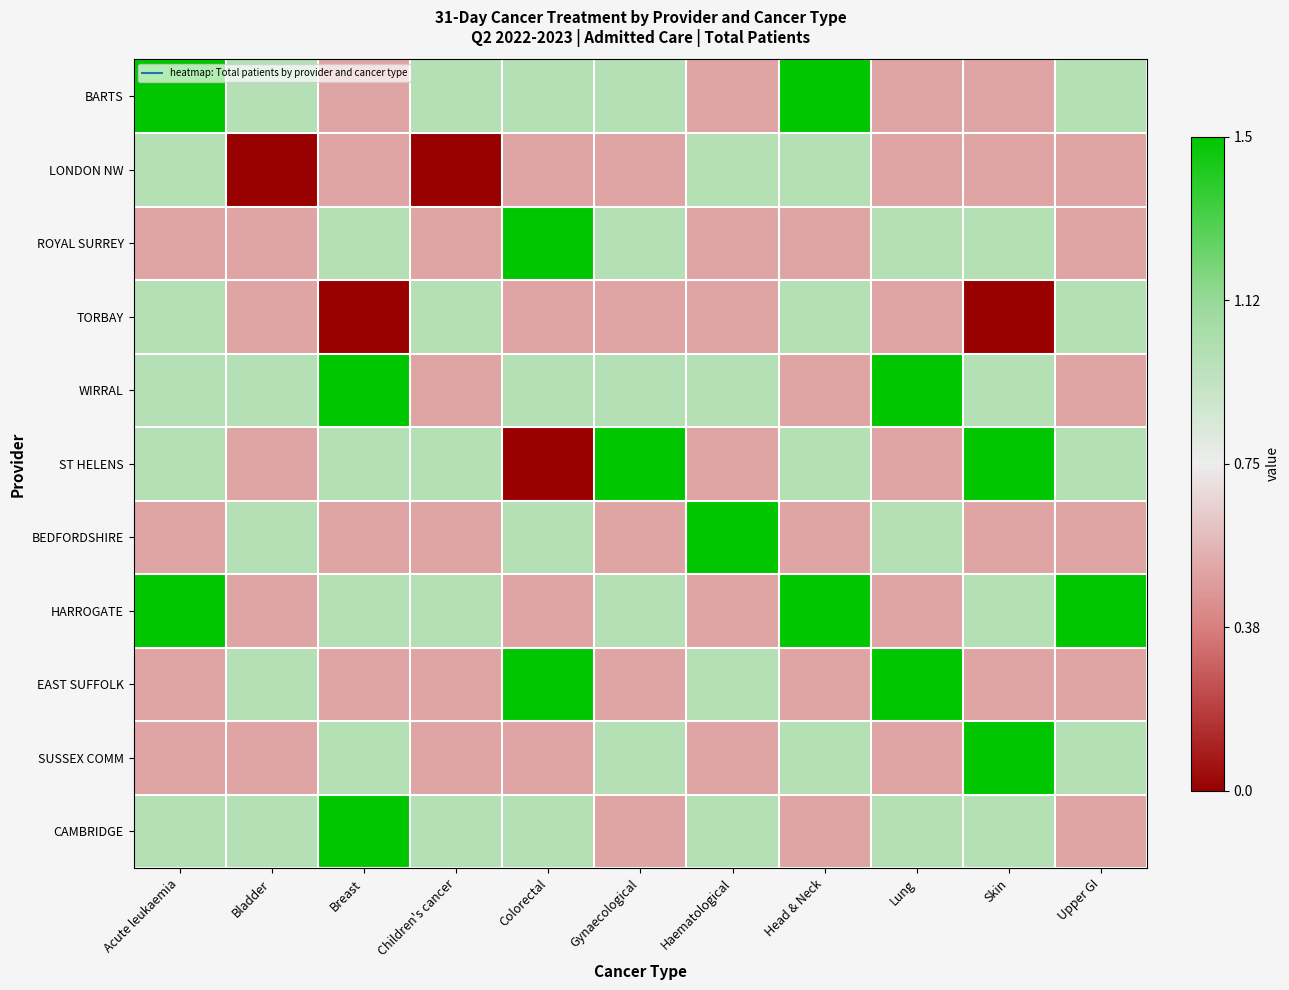

Between Haematological and Children's cancer, which is larger?

Children's cancer